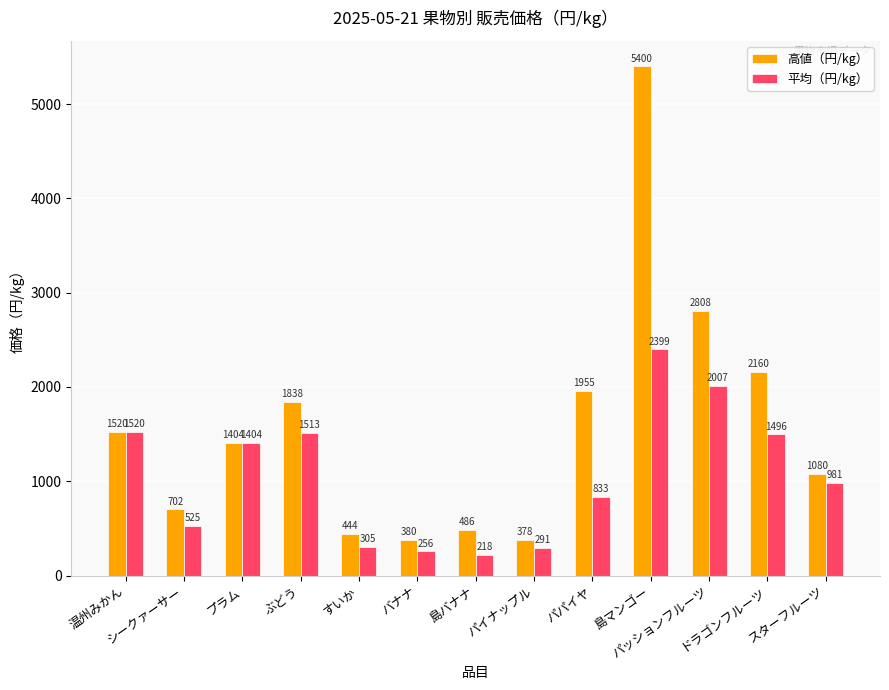

The 高値（円/kg） series shows 610.1 at ドラゴンフルーツ. True or false?

False